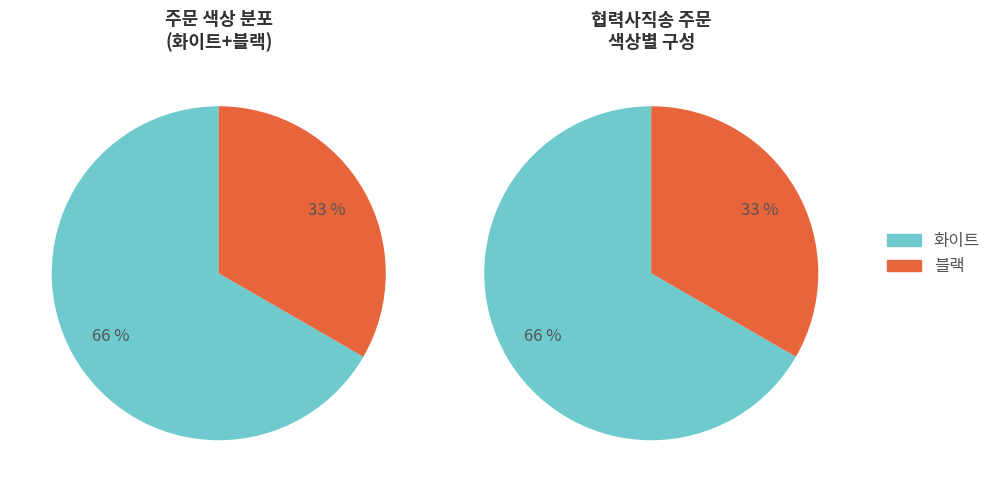

Does 화이트 represent more than half of the total?

Yes